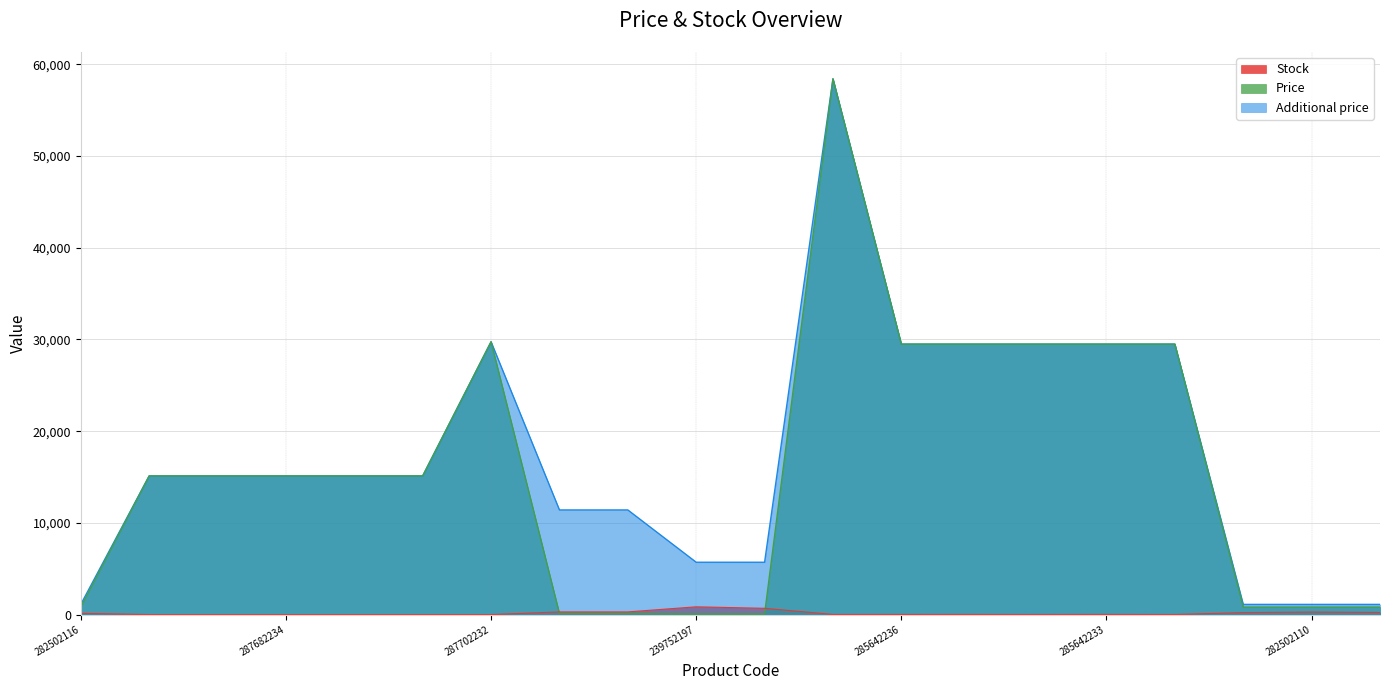

Count the number of data series in this chart.

3